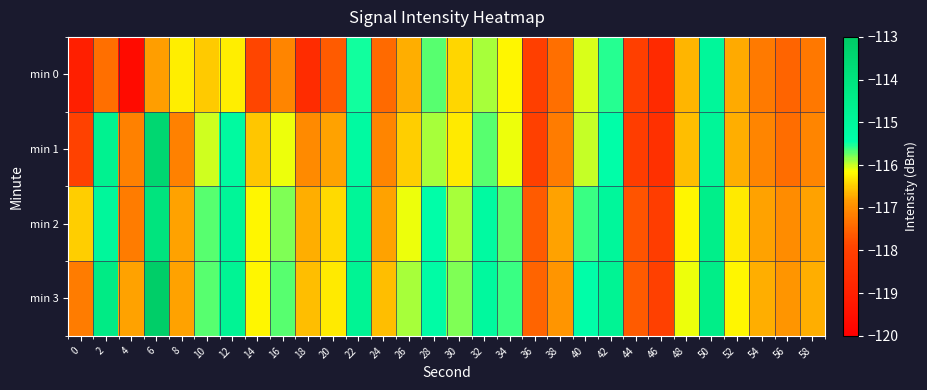

At how many categories does at least one series exceed -115?

6